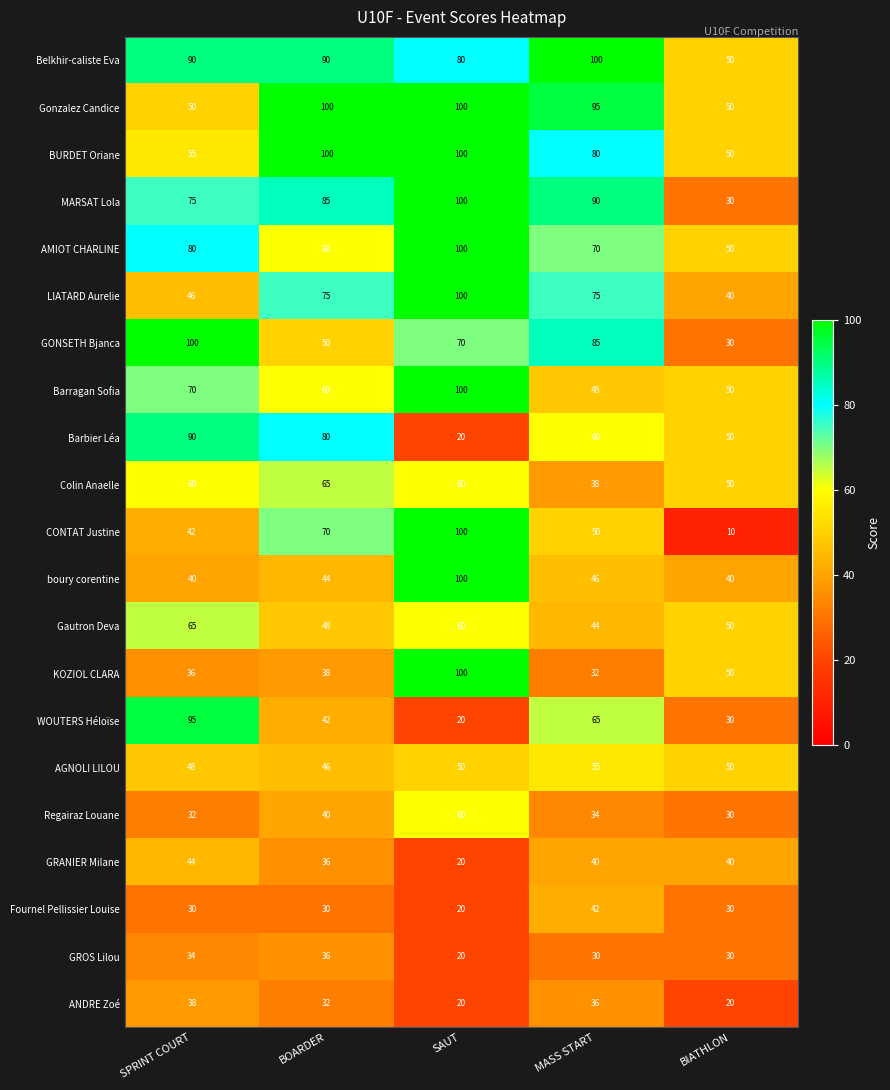

Which series has the largest total across all categories?

Belkhir-caliste Eva